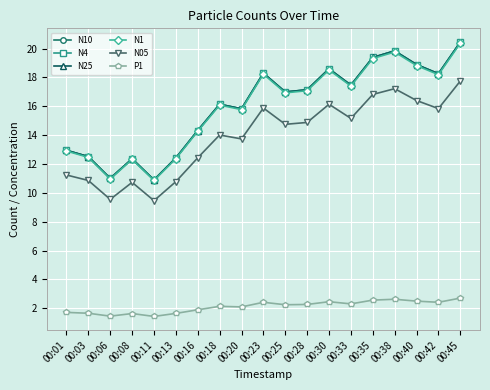

What is the difference between the second highest and minimum values in the N1 series?

8.9